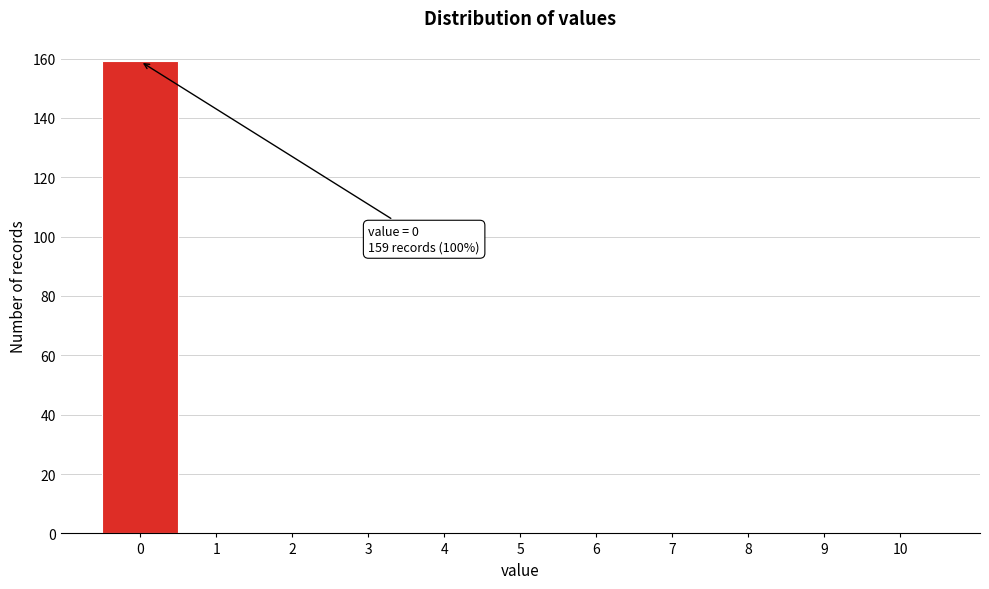

Over which range of the x-axis is the bar tallest?

-0.5 to 0.5